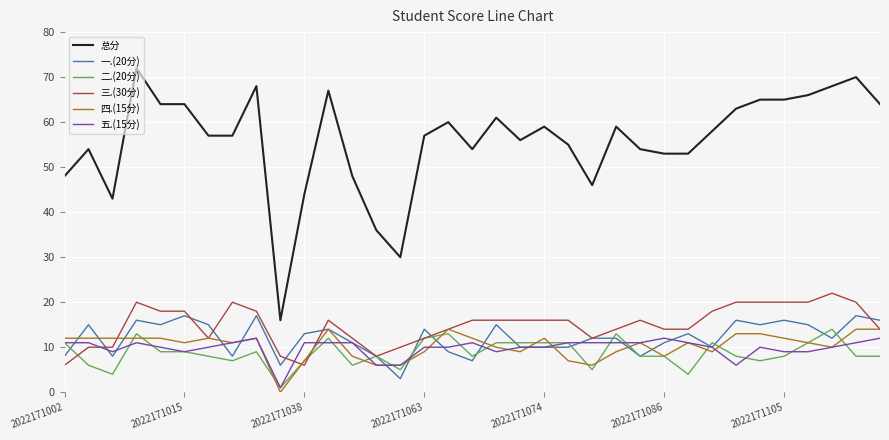

True or false: 五.(15分) and 总分 cross at least once.

False